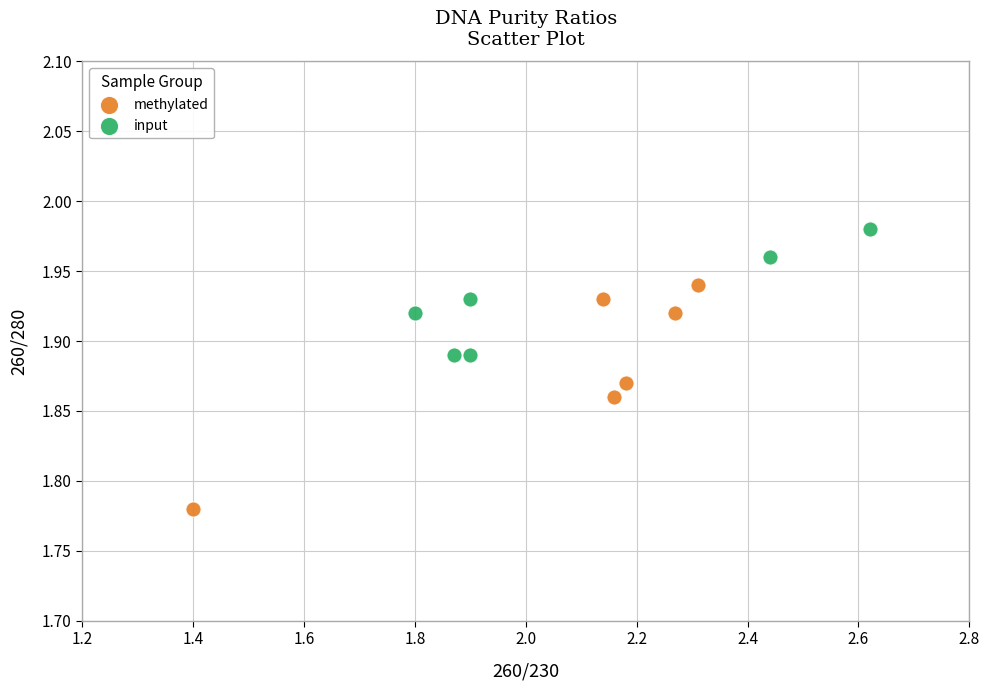

Which series reaches the minimum Y coordinate?

methylated